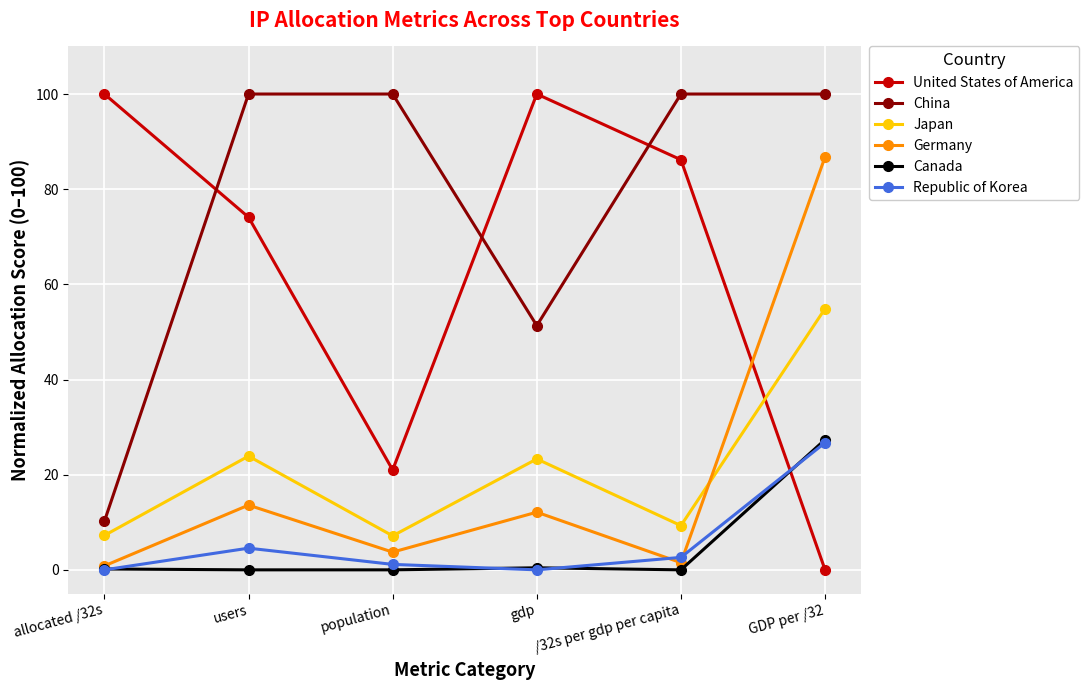

Read the Canada value at gdp.

0.4